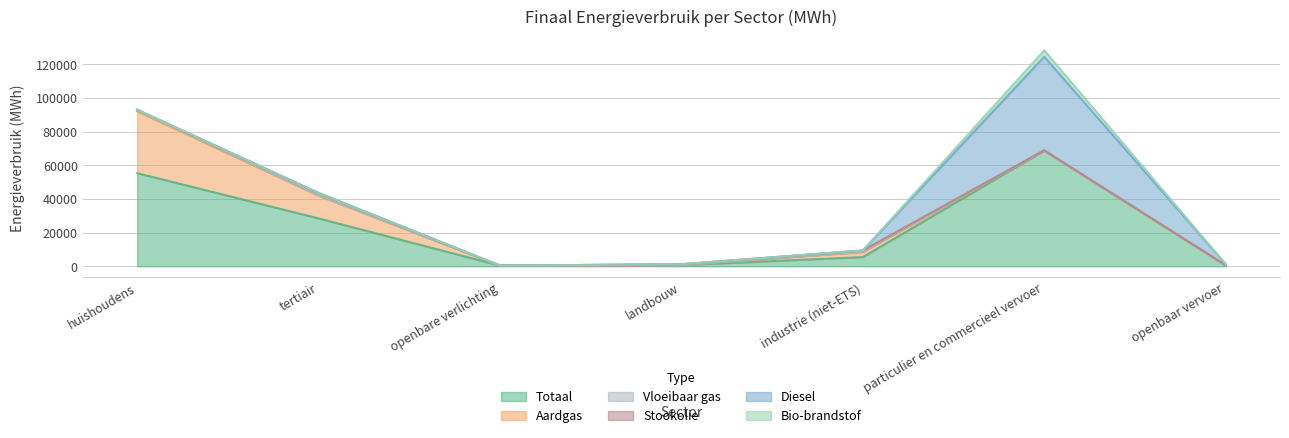

Which category has the lowest value across all series?

openbare verlichting